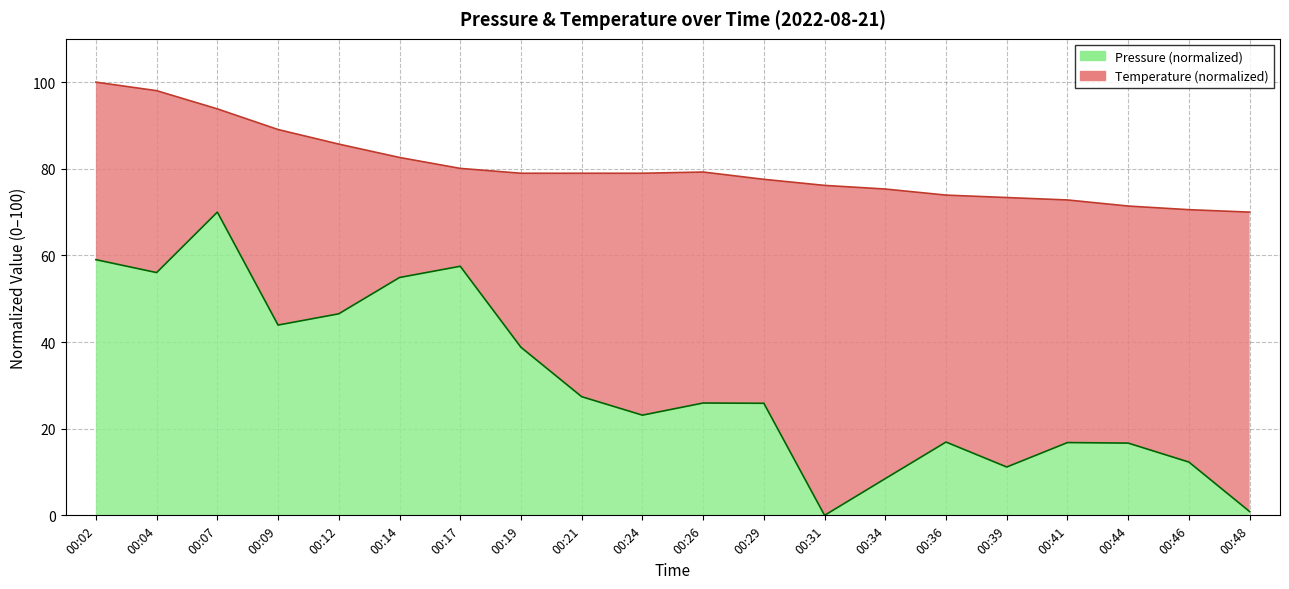

List the series in order of their overall mean, highest first.

temperature, pressure